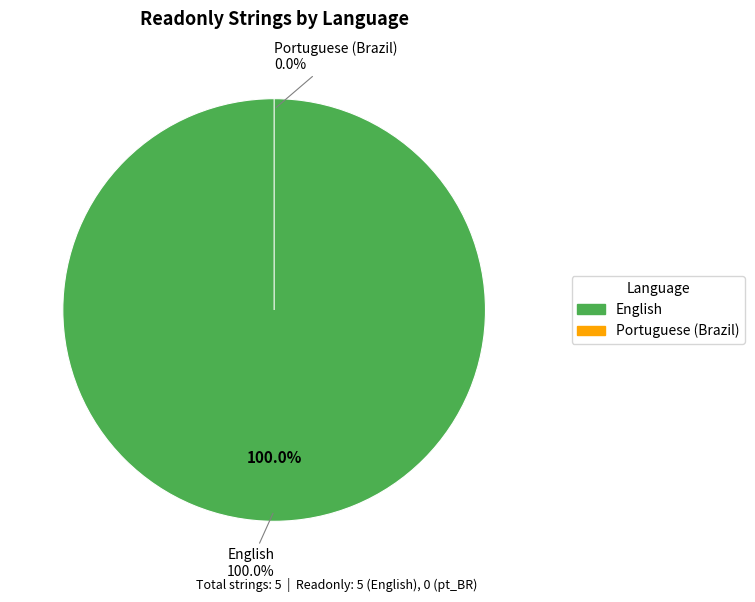

To the nearest percent, what is the average slice percentage?

50%